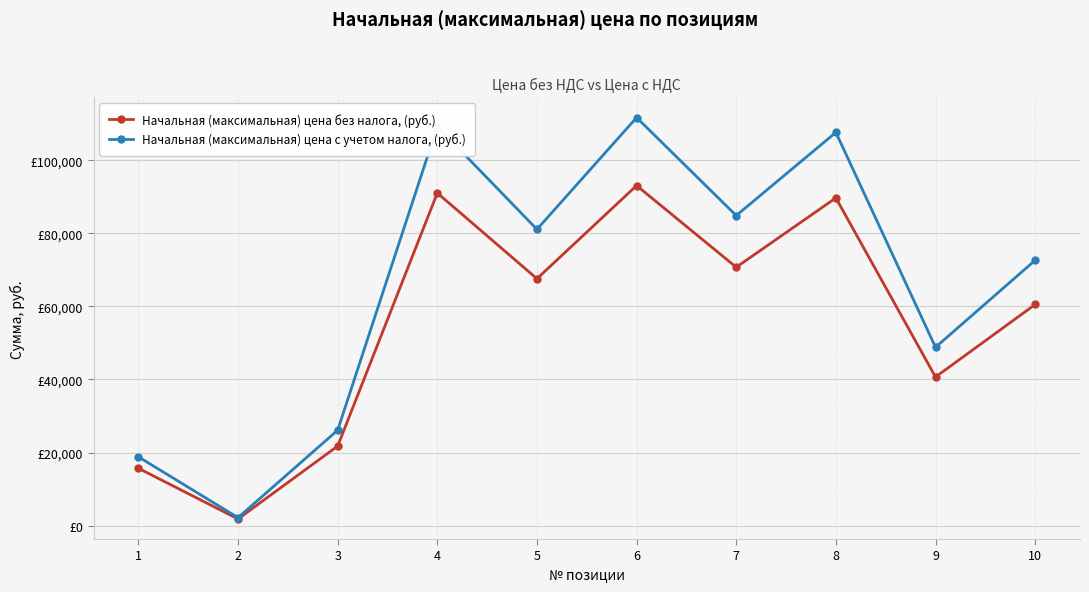

Is this an area chart (filled region under the line)?

No